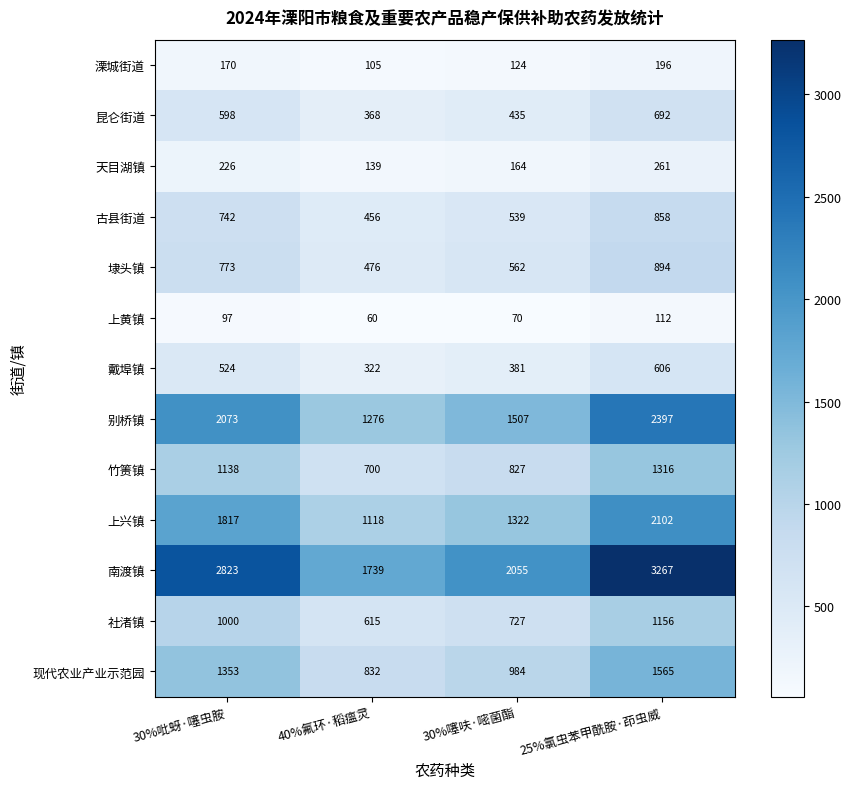

List the series in order of their peak value, highest first.

南渡镇, 别桥镇, 上兴镇, 现代农业产业示范园, 竹箦镇, 社渚镇, 埭头镇, 古县街道, 昆仑街道, 戴埠镇, 天目湖镇, 溧城街道, 上黄镇